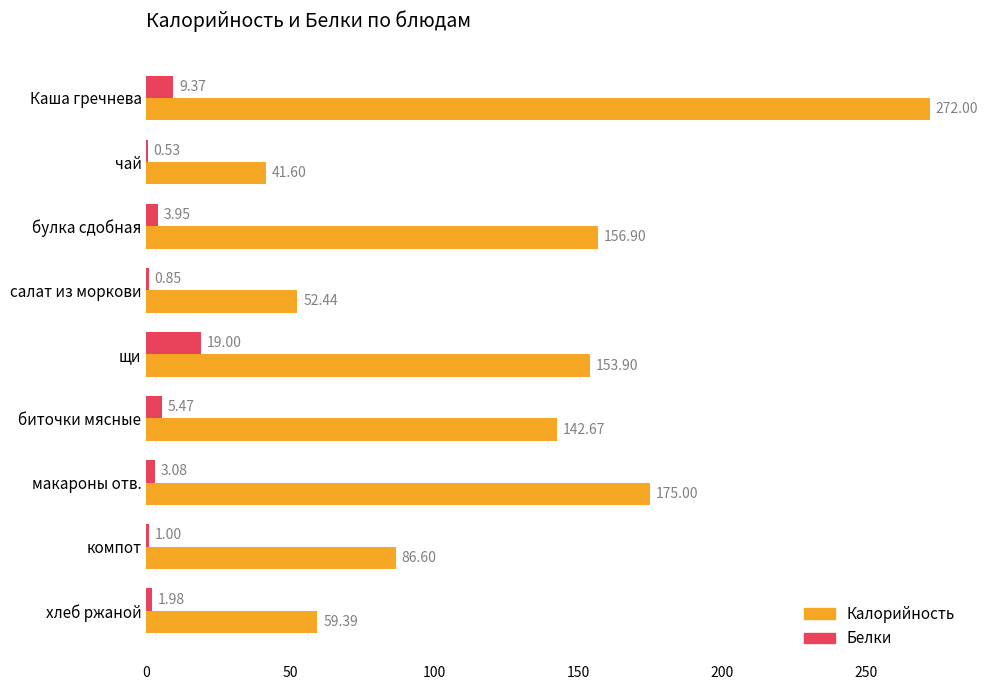

Between компот and хлеб ржаной, which series saw the biggest shift?

Калорийность